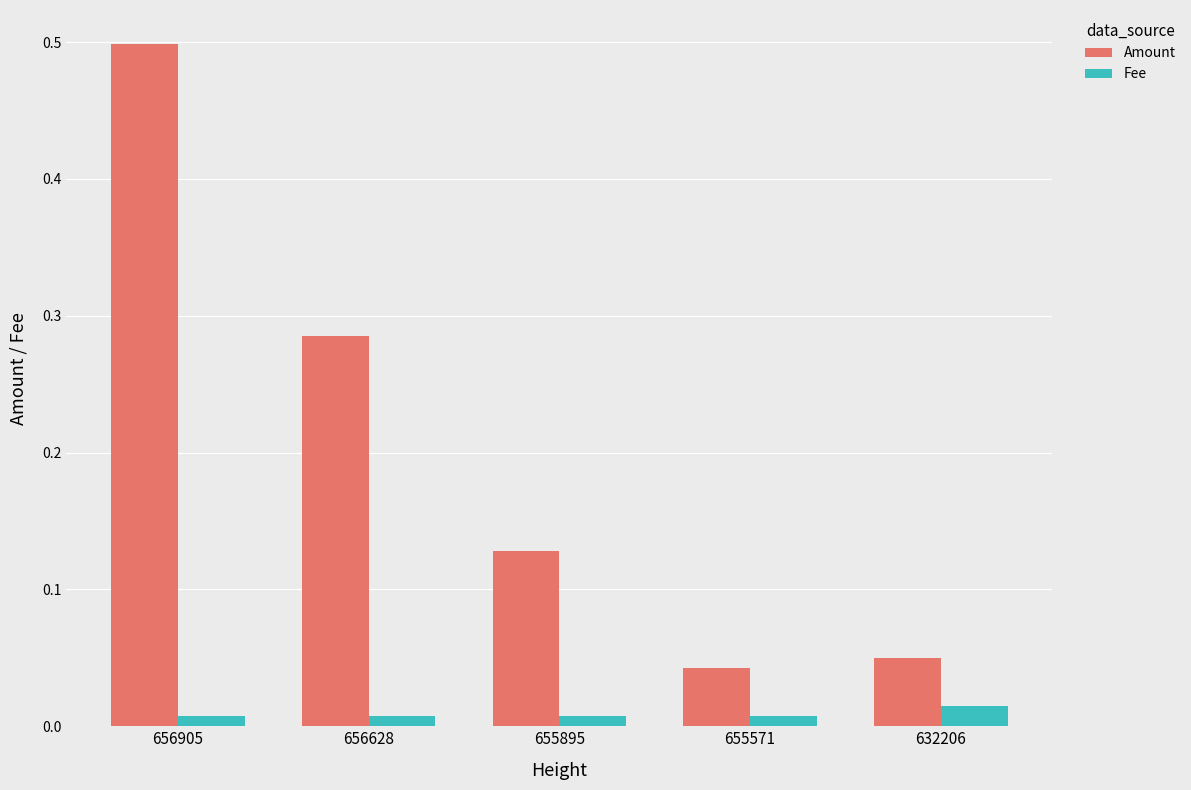

Where is Amount nearest to the value 0?

655571